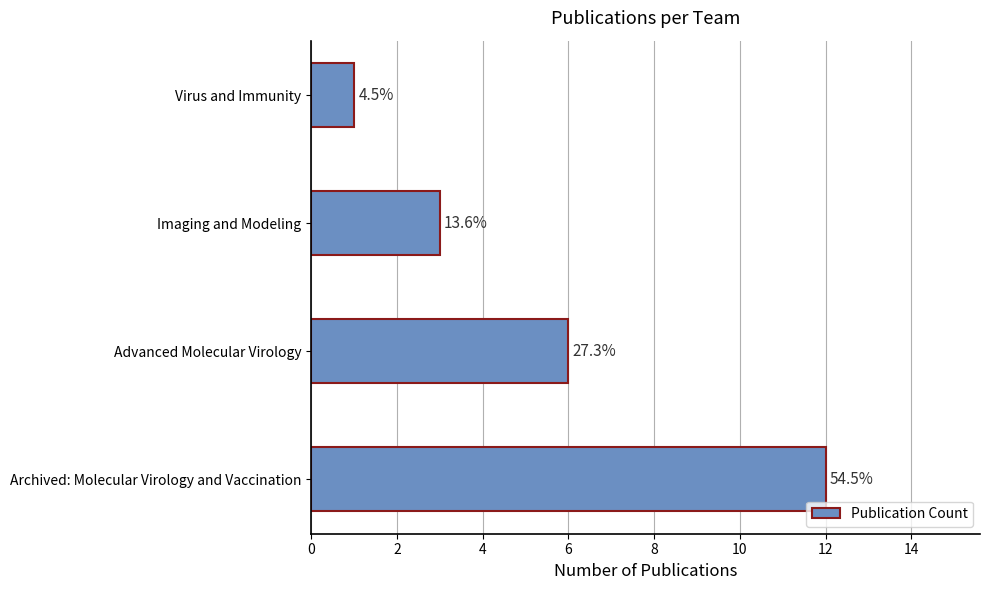

Does the chart contain any negative values?

No